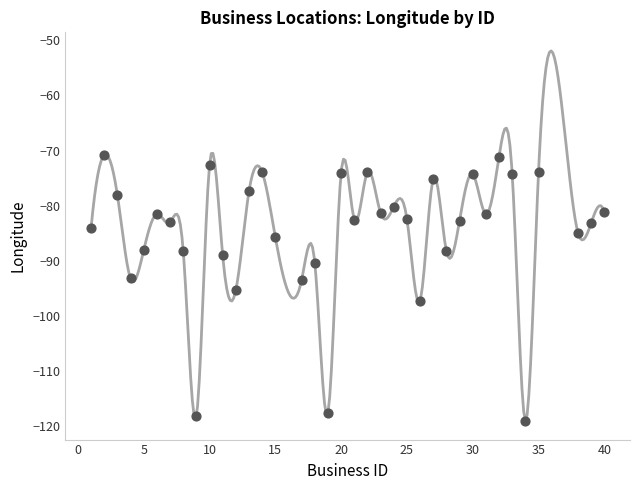

What is the range of Y values (max minus min)?

48.3